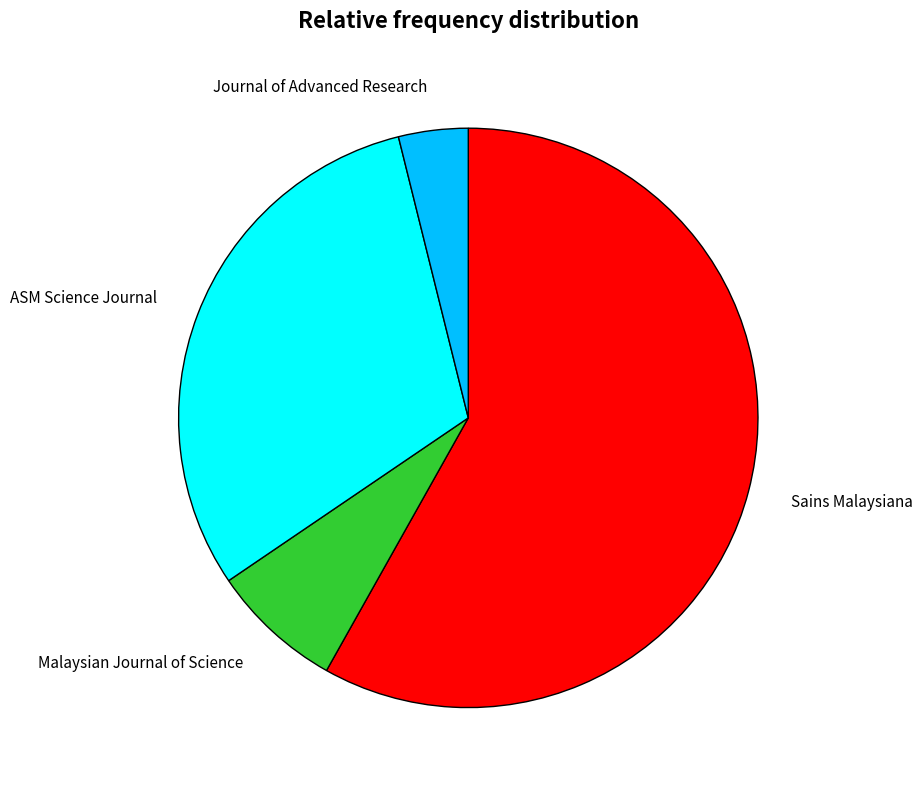

Is the sum of Journal of Advanced Research and Malaysian Journal of Science greater than half?

No